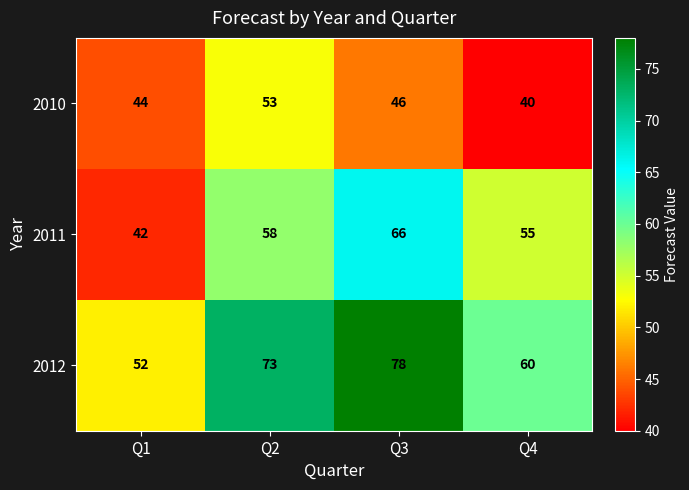

How many distinct data groups are displayed?

3